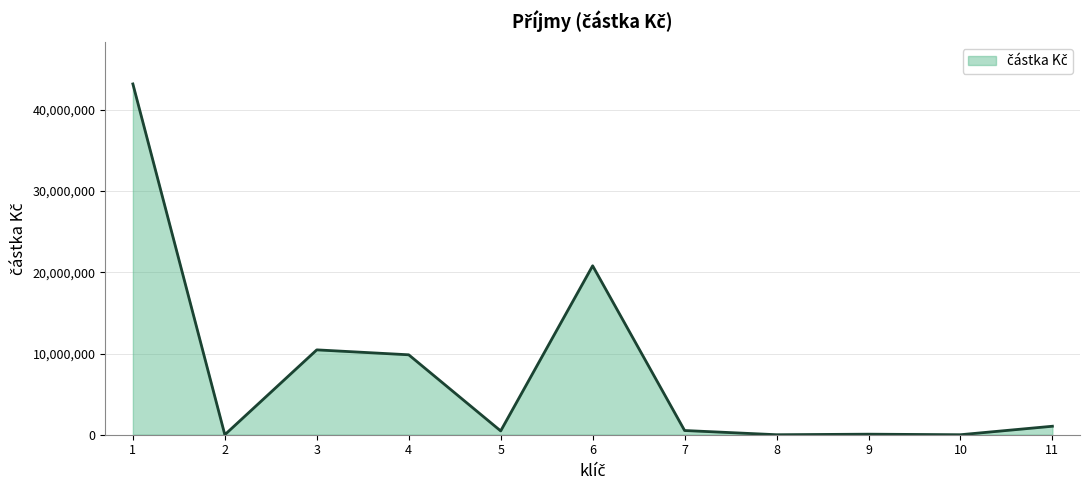

At which category does the chart reach its peak across all series?

1